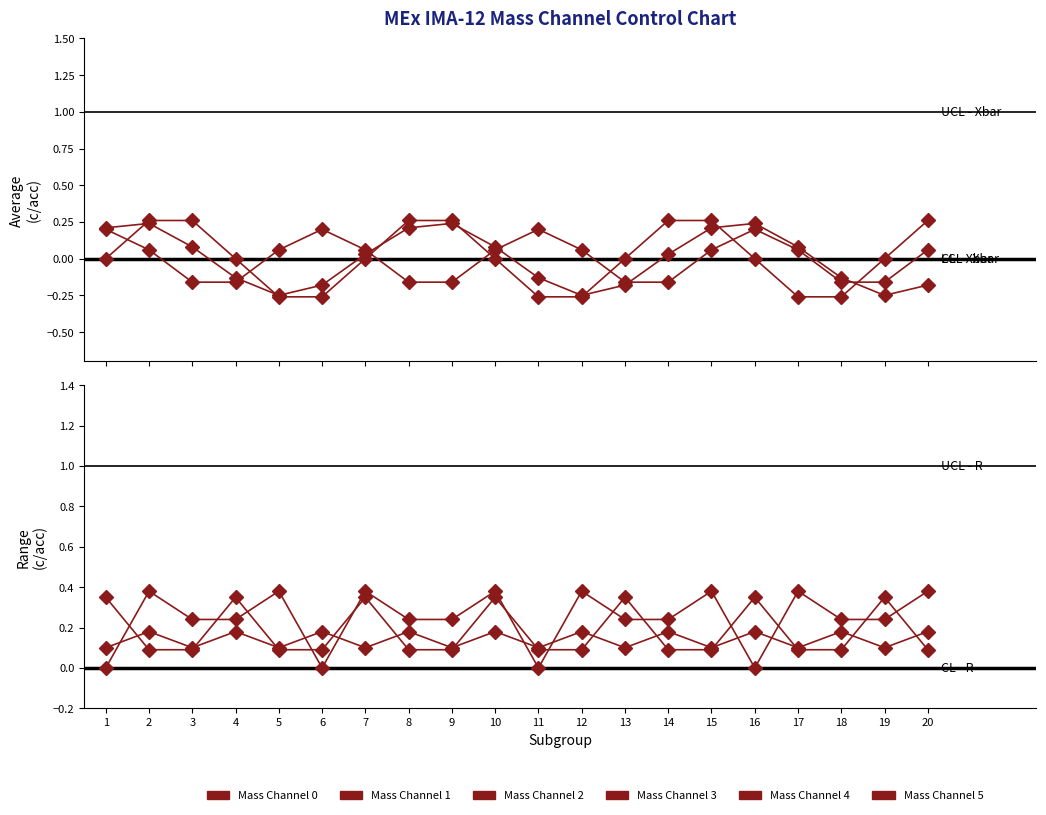

Which series ends up on top after the final intersection of Mass Channel 5 and Mass Channel 2?

Mass Channel 5